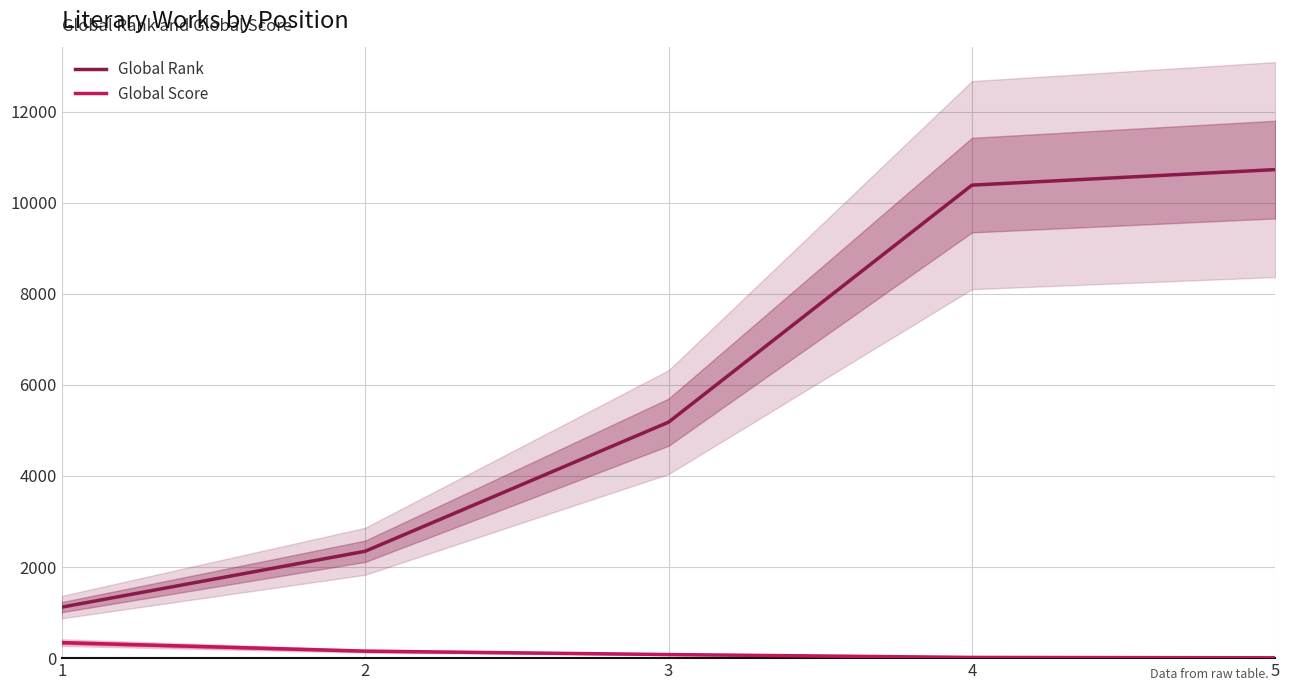

What is the value of the Global Score point at the 1st from the left?

341